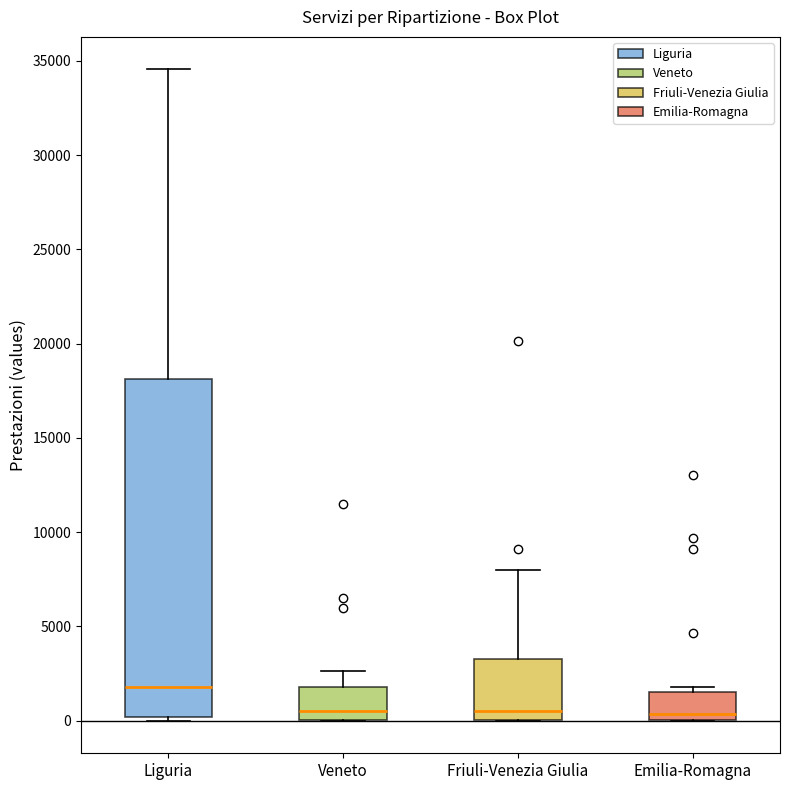

Which box is the tallest, from its lower edge to its upper edge?

Liguria